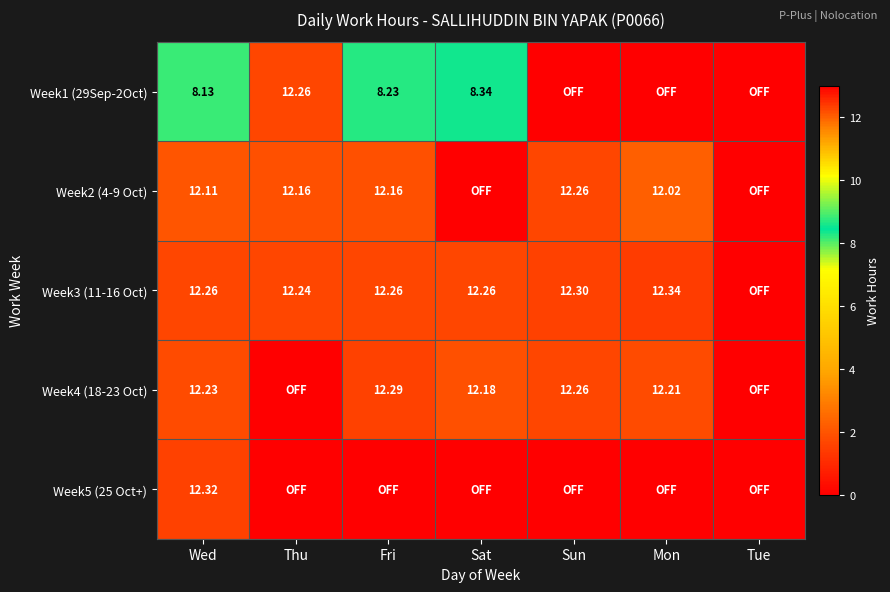

At which category is the sum across all series the highest?

Wed